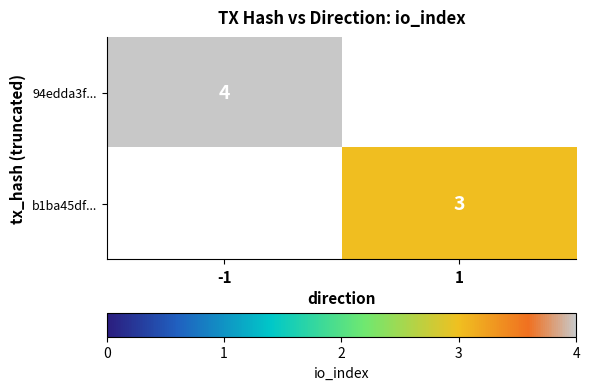

How many distinct data groups are displayed?

2